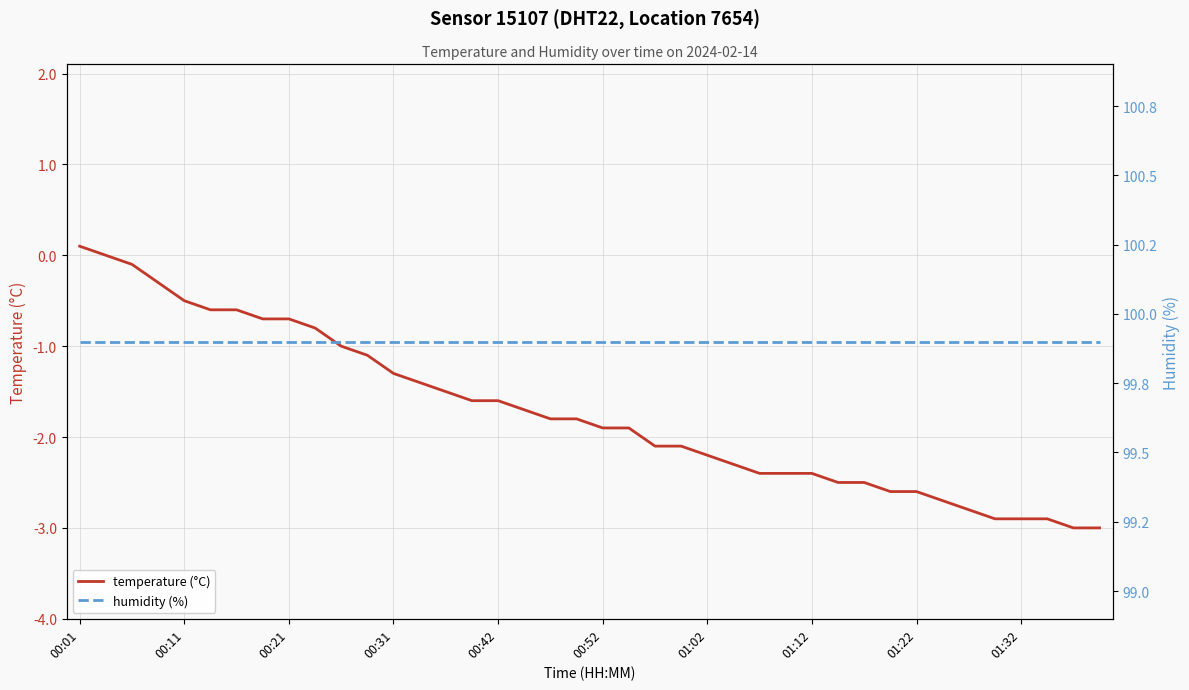

What is the spread (max minus min) of values at 00:01?

99.8